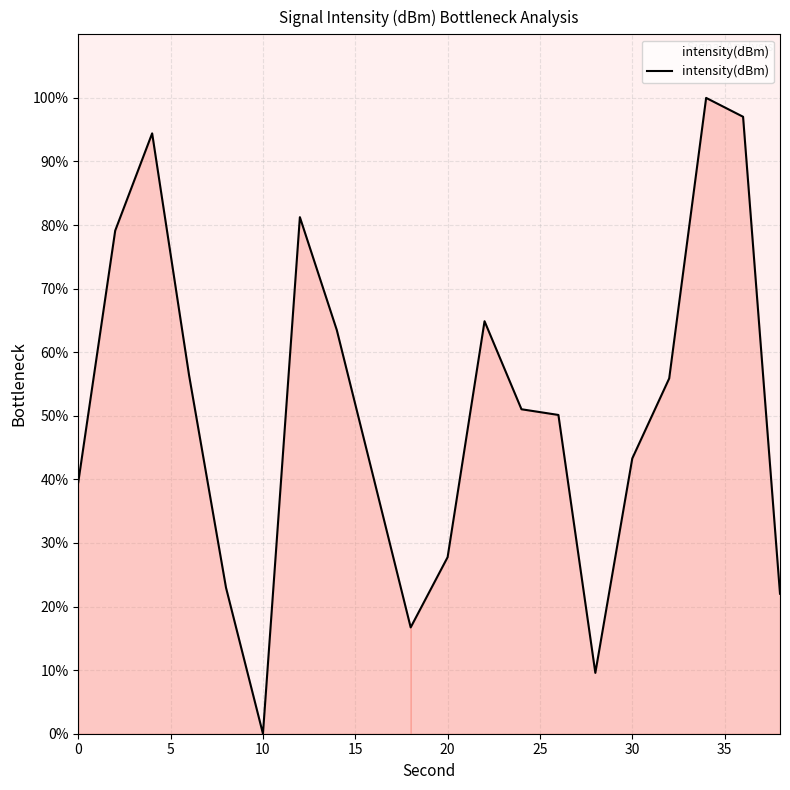

What is the difference between the maximum and minimum values?

100.0